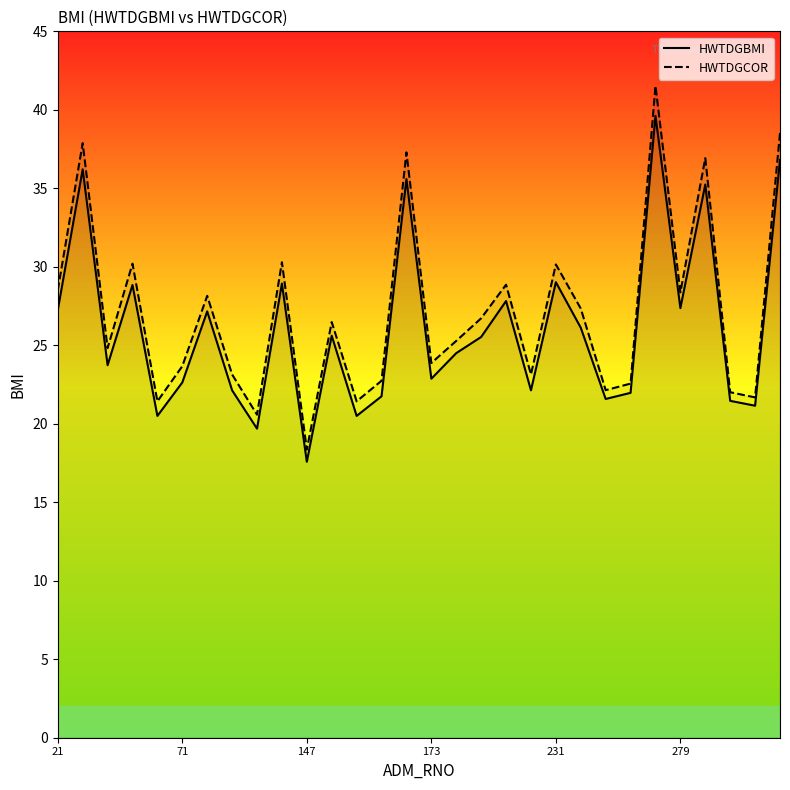

Is this an area chart (filled region under the line)?

No